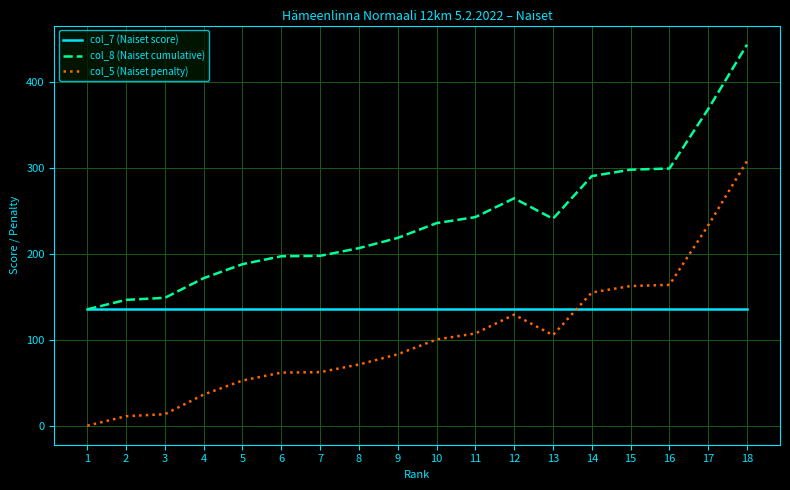

What is the spread (max minus min) of values at 3?

135.5